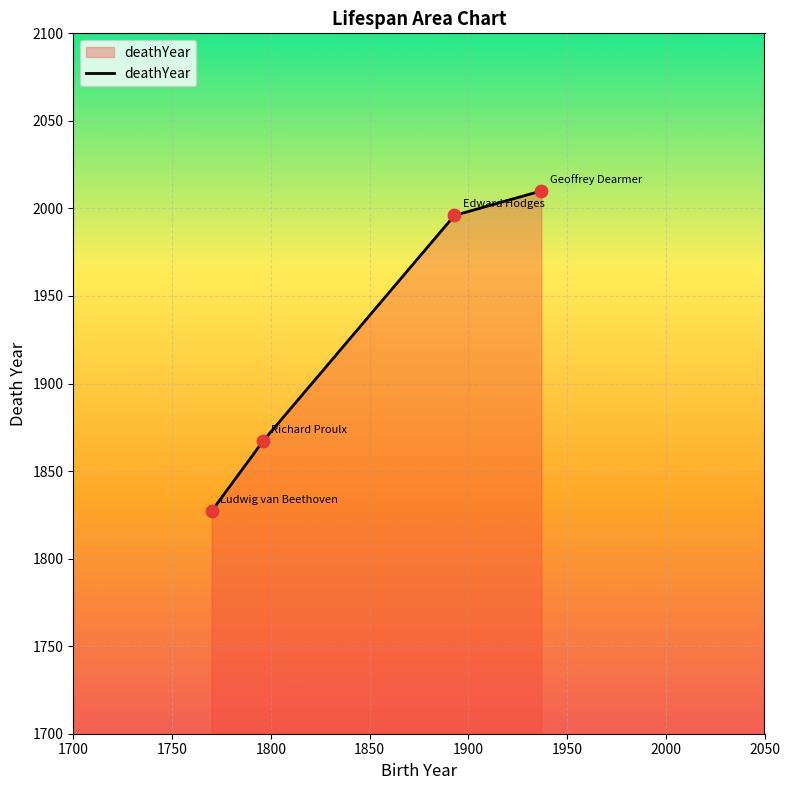

What is the difference between the second highest and second lowest values?

129